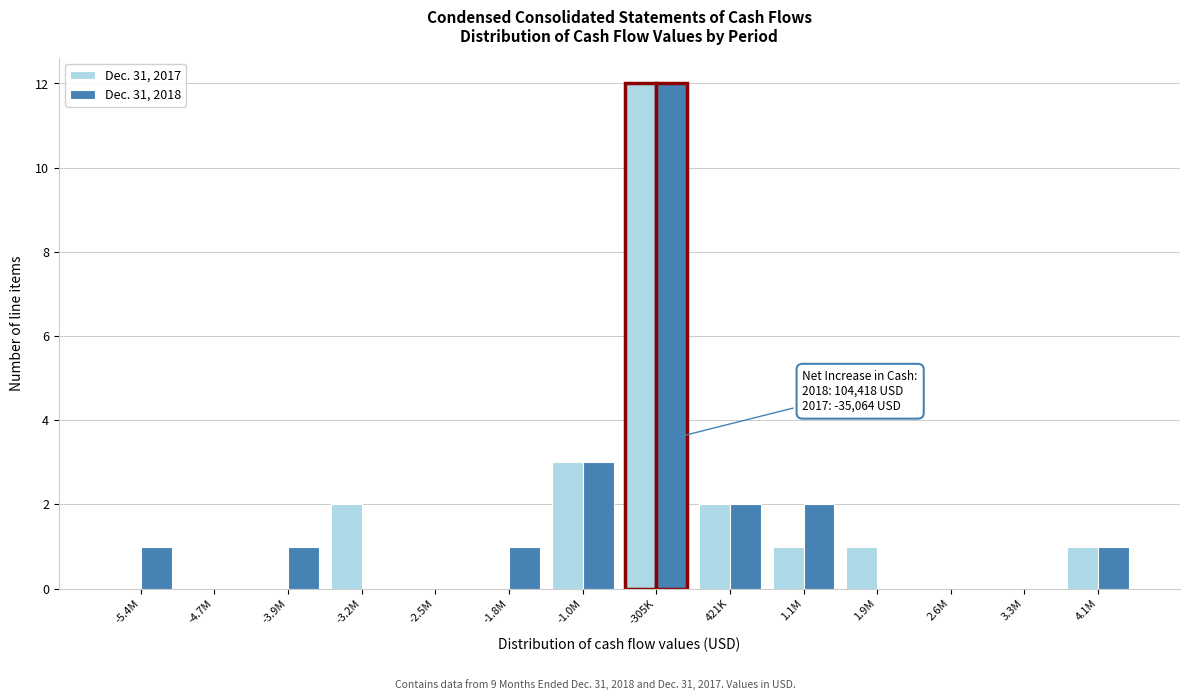

Reading left to right, extract all data points from this chart.

Dec. 31, 2017: -5.4M=0	-4.7M=0	-3.9M=0	-3.2M=2	-2.5M=0	-1.8M=0	-1.0M=3	-305K=12	421K=2	1.1M=1	1.9M=1	2.6M=0	3.3M=0	4.1M=1
Dec. 31, 2018: -5.4M=1	-4.7M=0	-3.9M=1	-3.2M=0	-2.5M=0	-1.8M=1	-1.0M=3	-305K=12	421K=2	1.1M=2	1.9M=0	2.6M=0	3.3M=0	4.1M=1